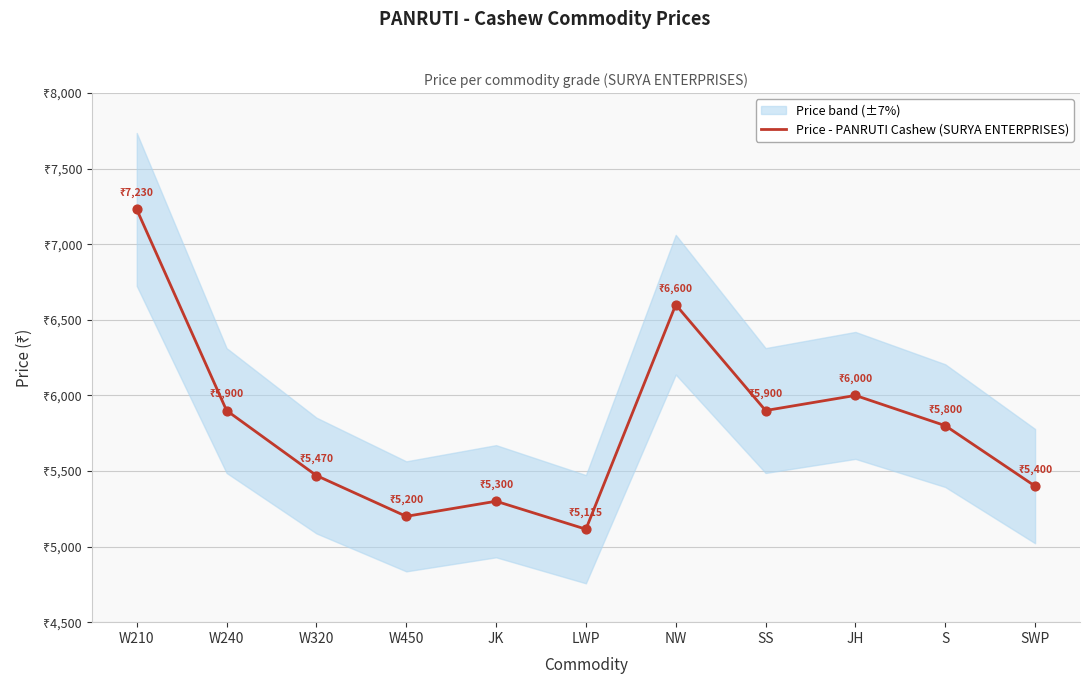

Between JK and SS, which is larger?

SS